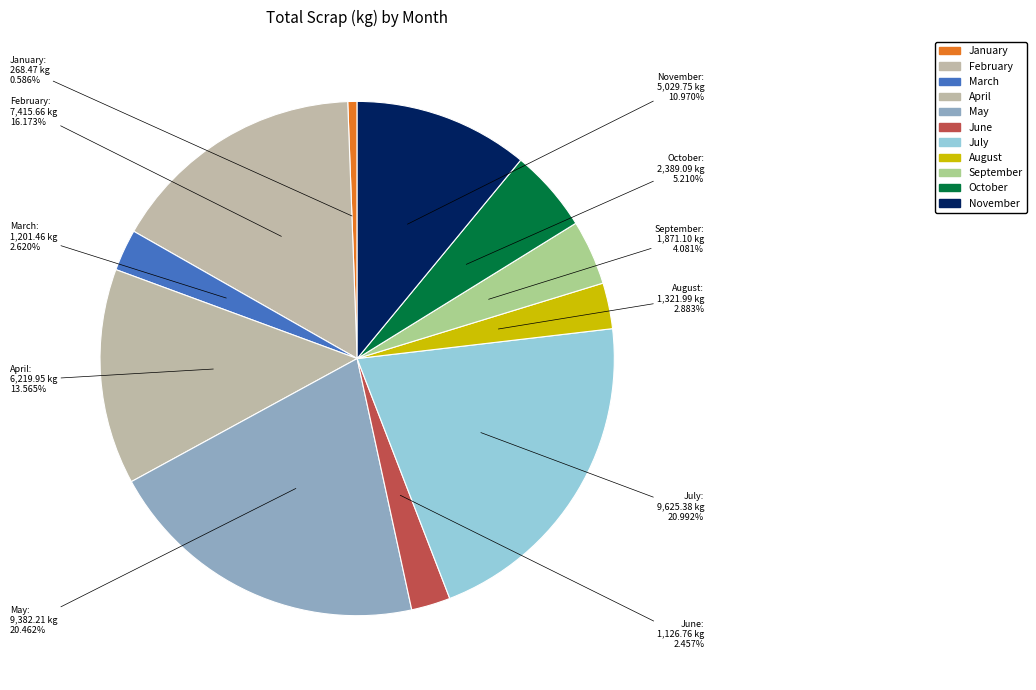

To the nearest percent, what is the difference between the January and April slice percentages?

13%